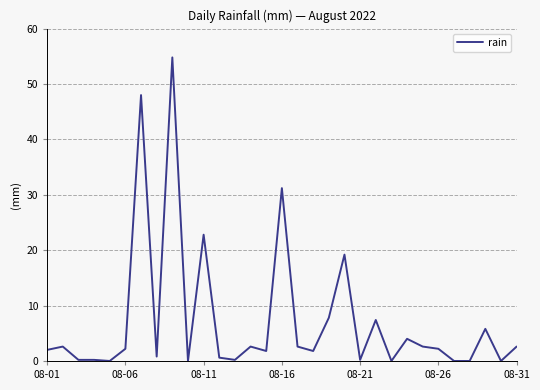

What is the greatest value displayed?

54.8